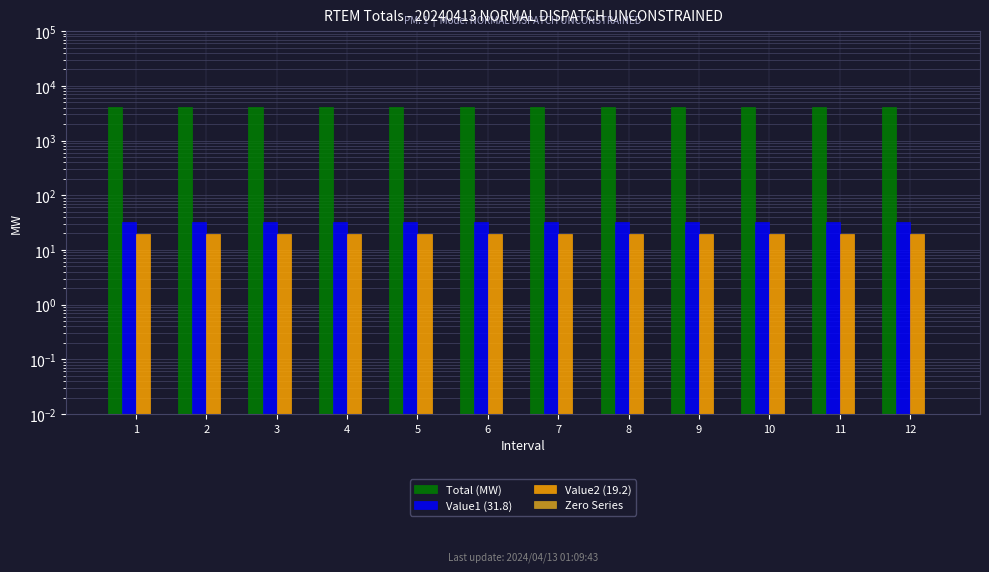

What is the sum of all Value2 (19.2) values?

230.4